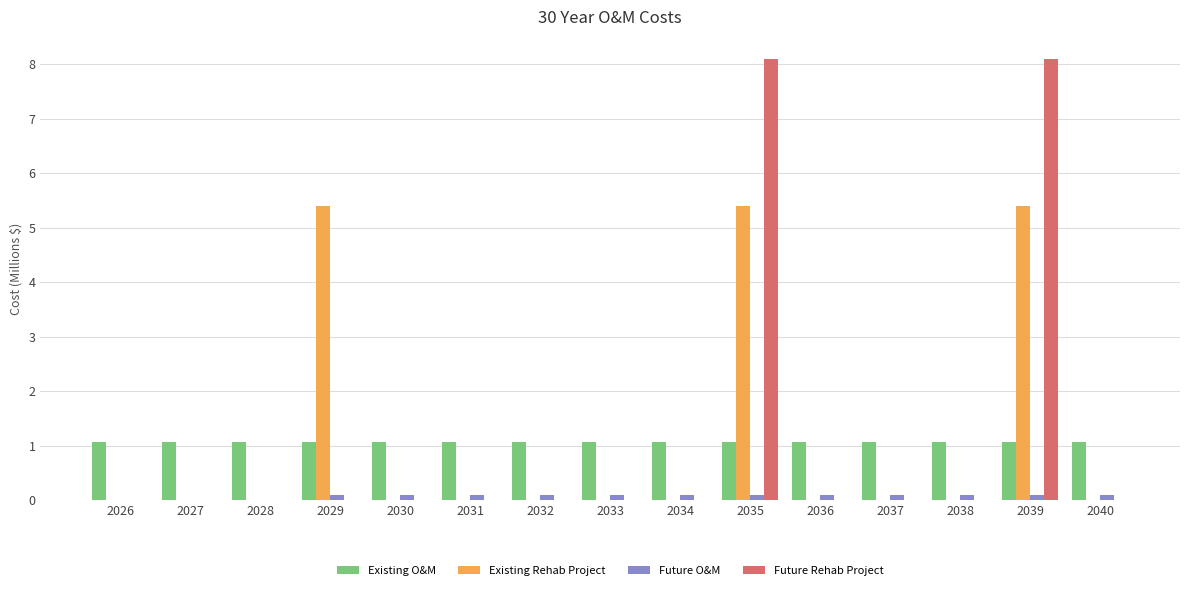

The Future Rehab Project series shows 0.0 at 2036. True or false?

True